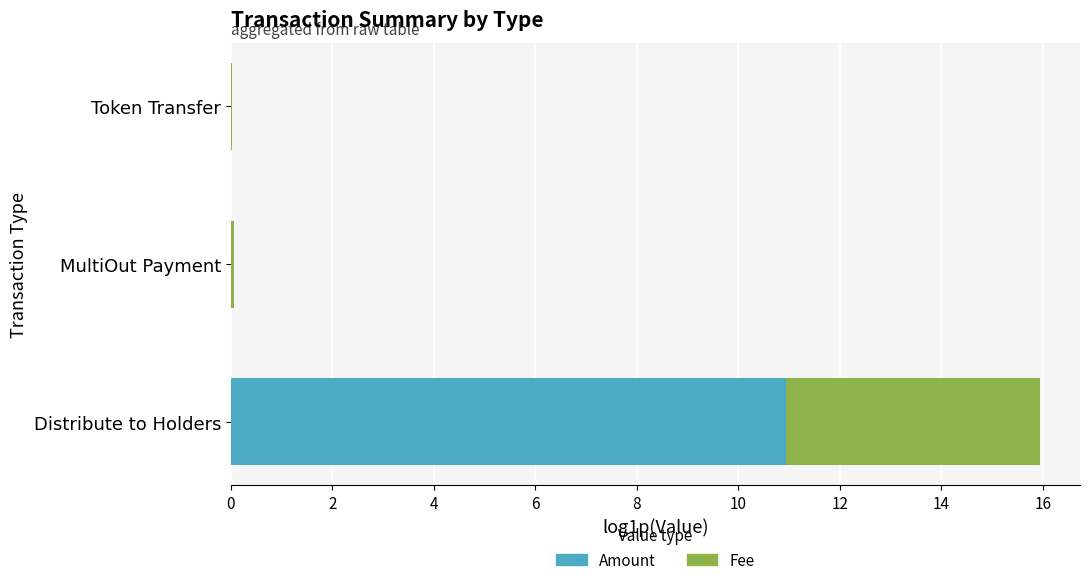

At which category is the sum across all series the highest?

Distribute to Holders